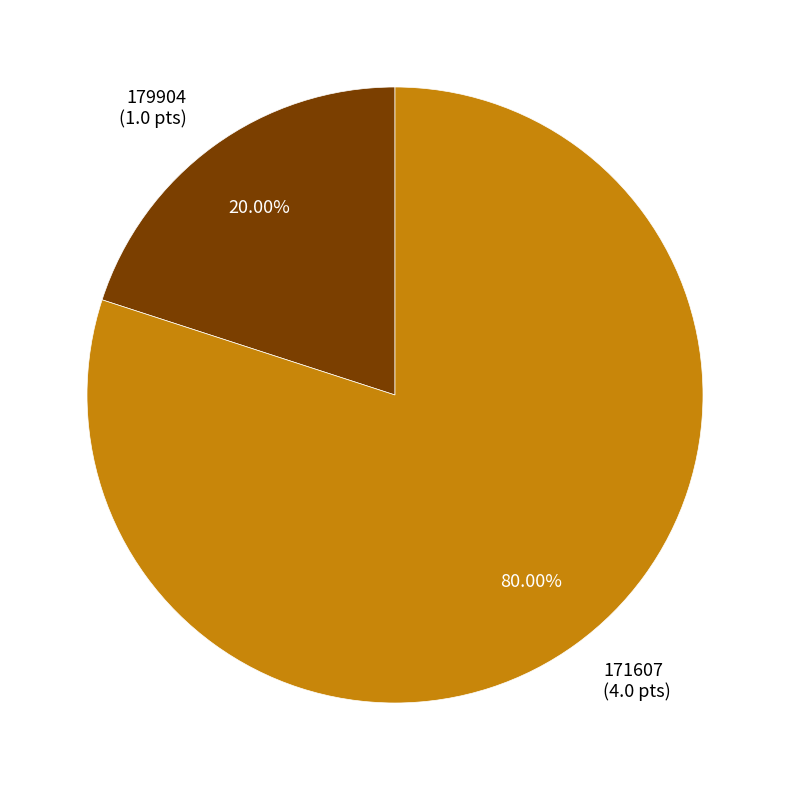

To the nearest percent, what is the difference between the largest and smallest slice percentages?

60%